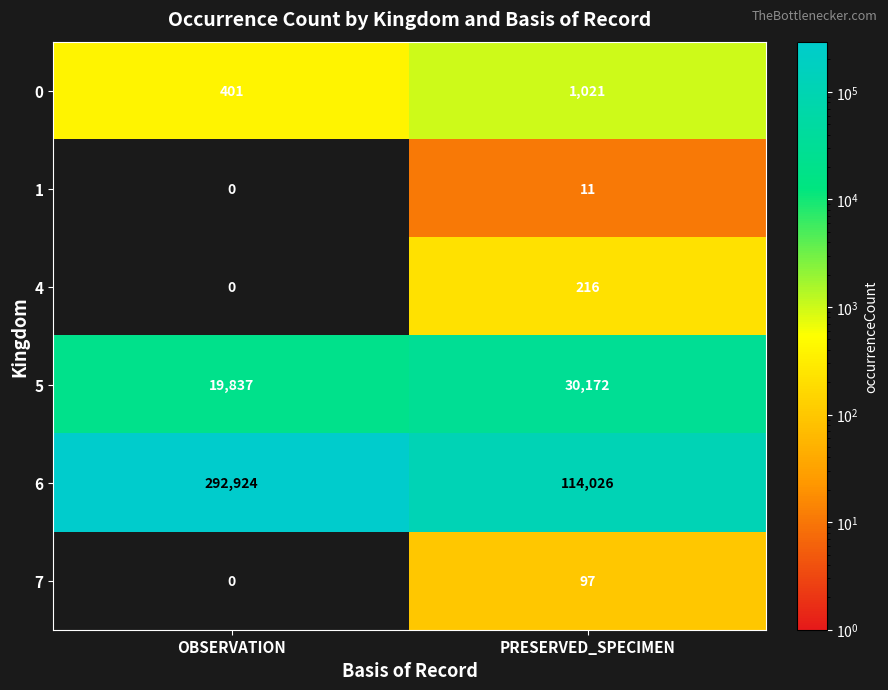

The 6 series shows 55103 at PRESERVED_SPECIMEN. True or false?

False